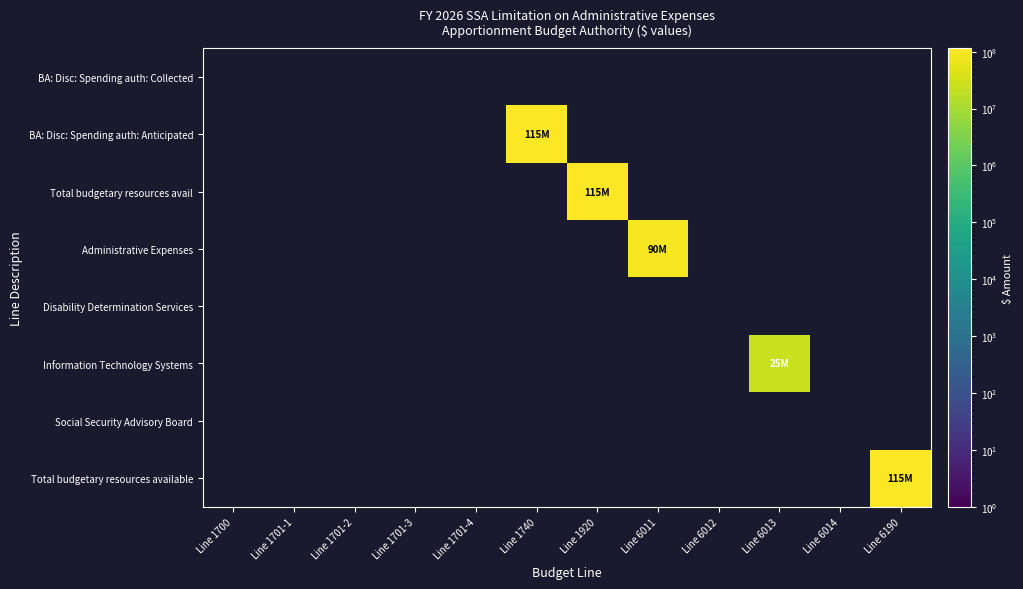

Count the number of data series in this chart.

8